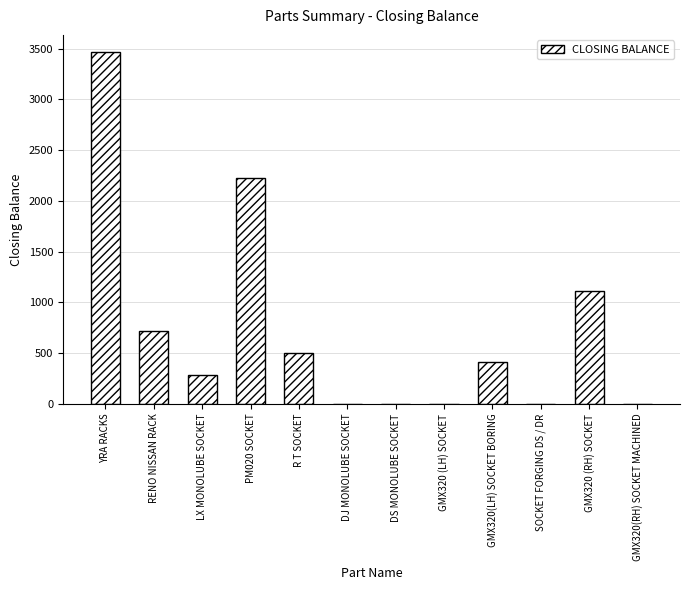

Reading left to right, extract all data points from this chart.

3461	722	282	2221	500	0	0	0	418	0	1113	0